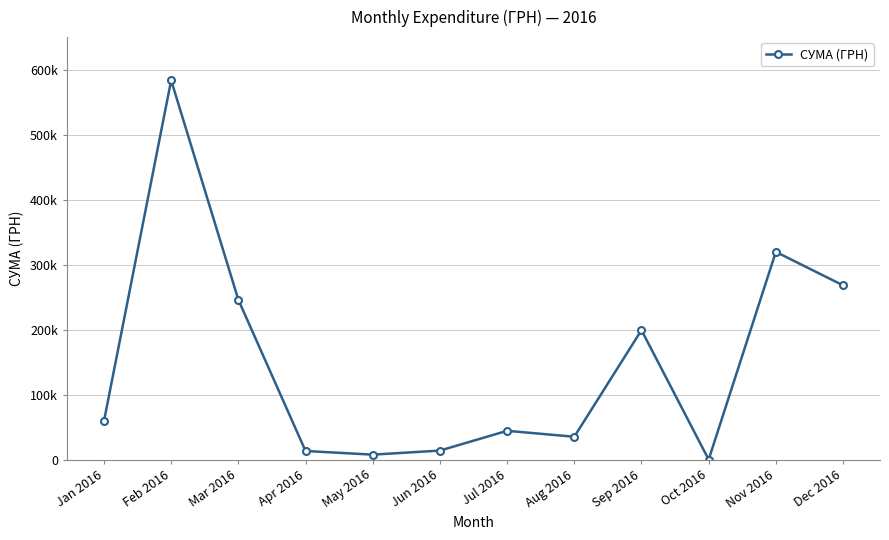

Does the chart have visible grid lines?

Yes